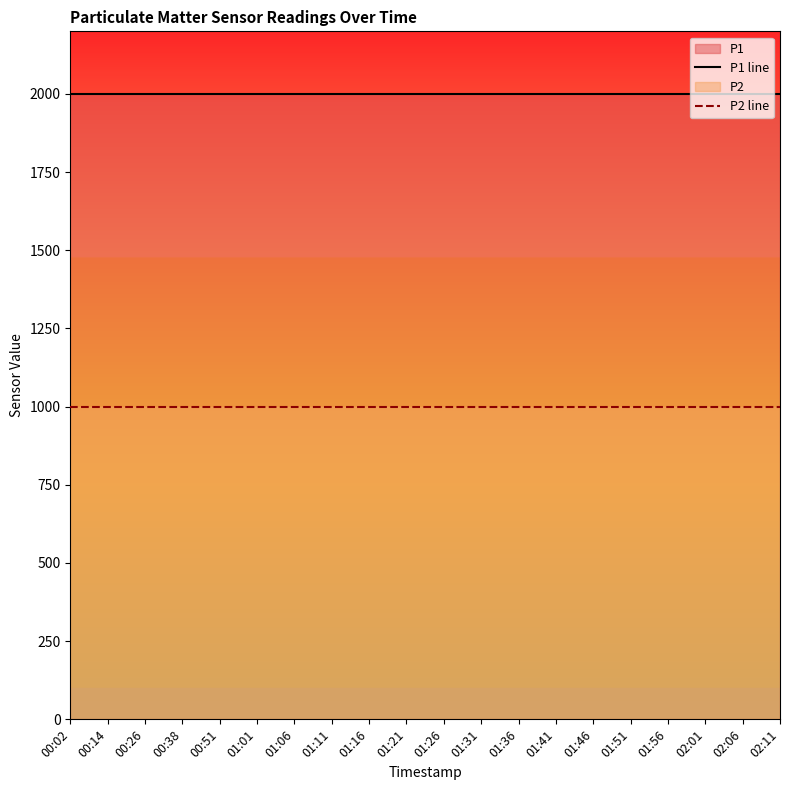

Between 01:06 and 01:46, which is larger?

01:06